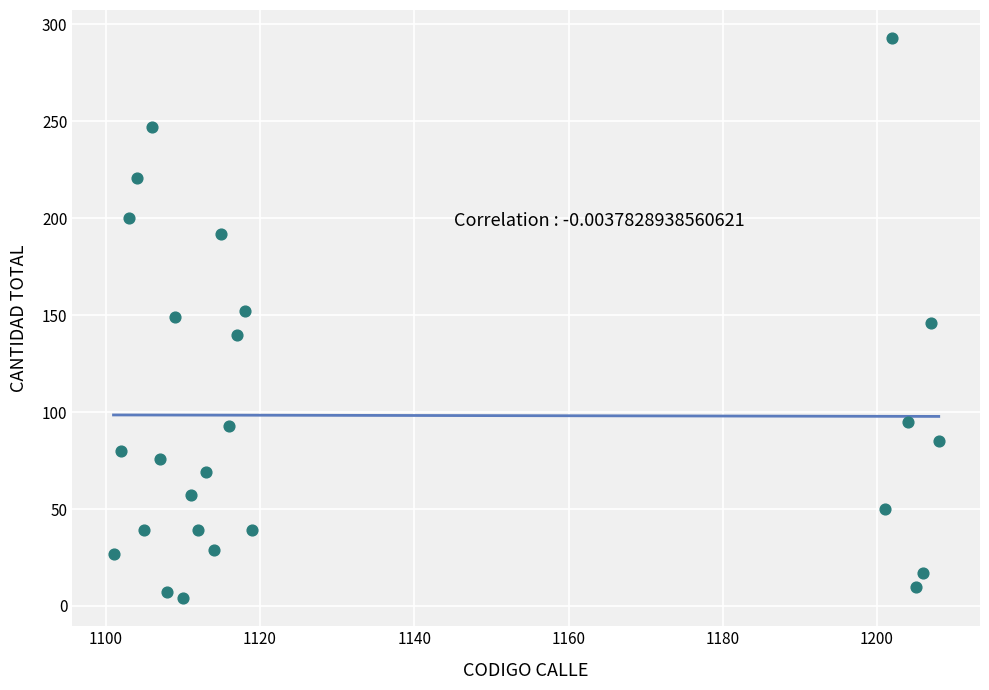

What is the range of Y values (max minus min)?

289